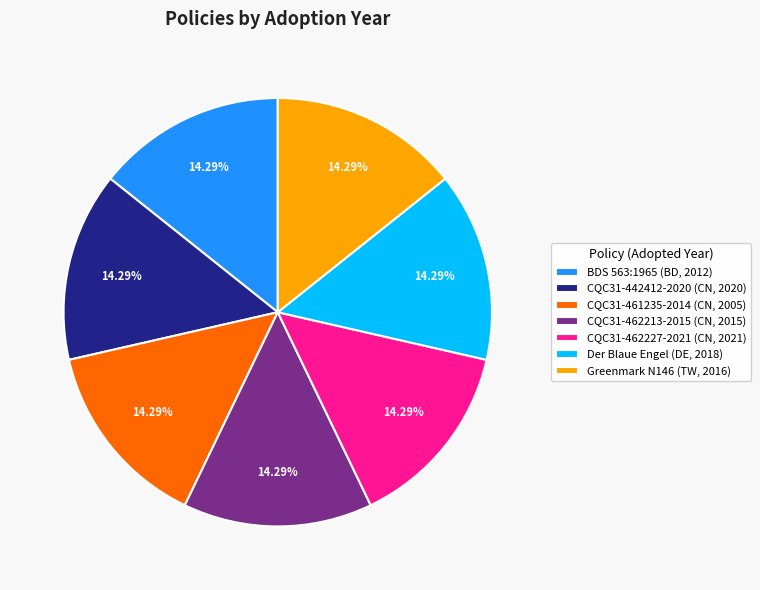

Is the sum of Greenmark N146 (TW, 2016) and CQC31-462213-2015 (CN, 2015) greater than half?

No